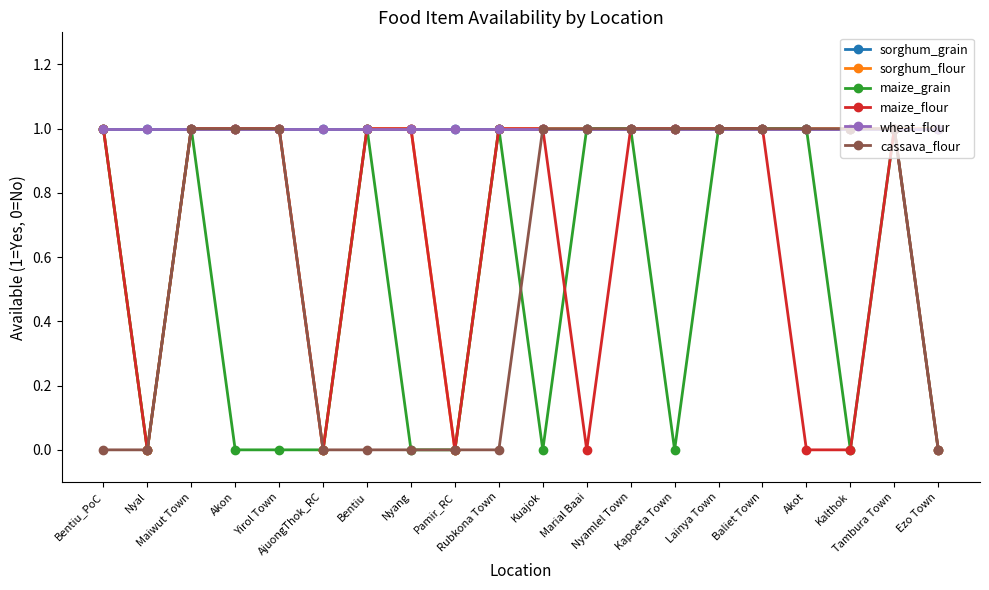

Between Lainya Town and Baliet Town, which series saw the biggest shift?

sorghum_grain